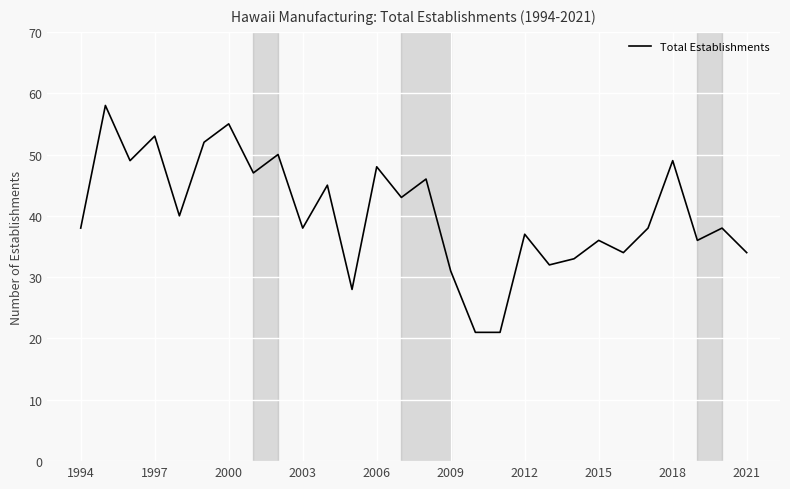

What is the difference between the maximum and minimum values?

37